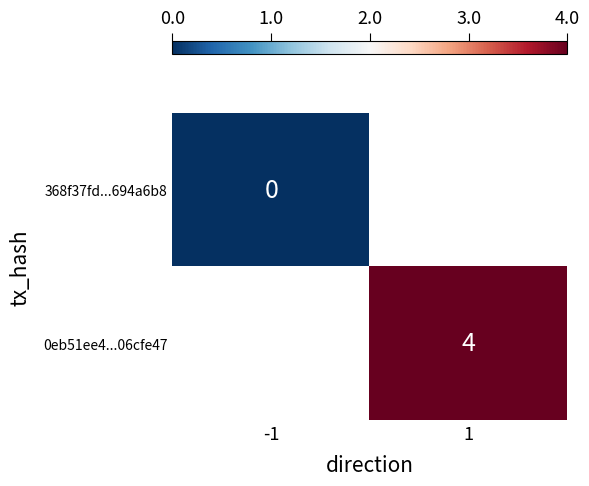

Which category has the lowest value across all series?

-1